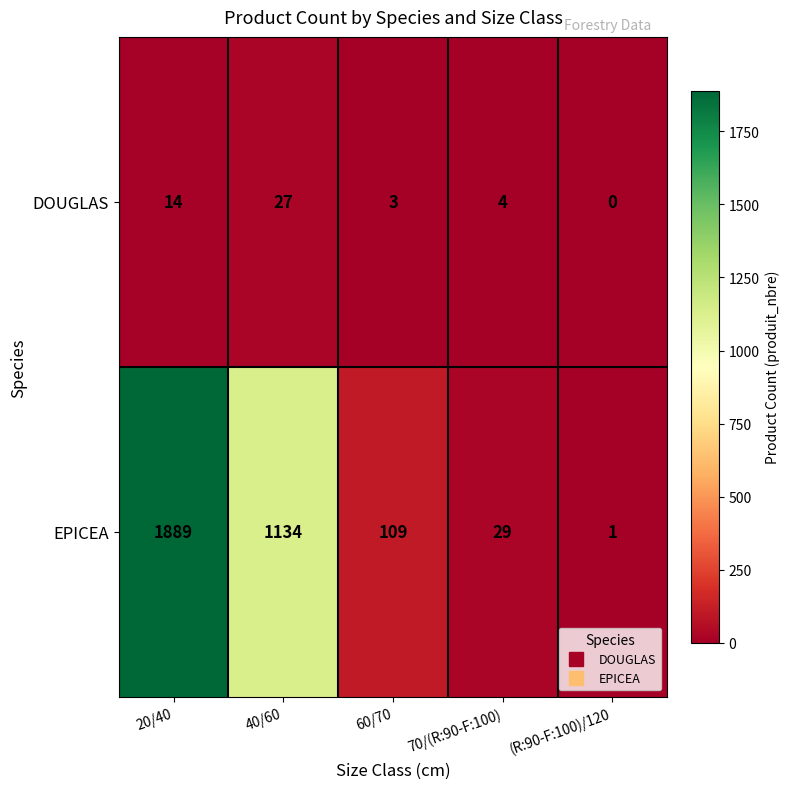

What is the total value across all series at 40/60?

1161